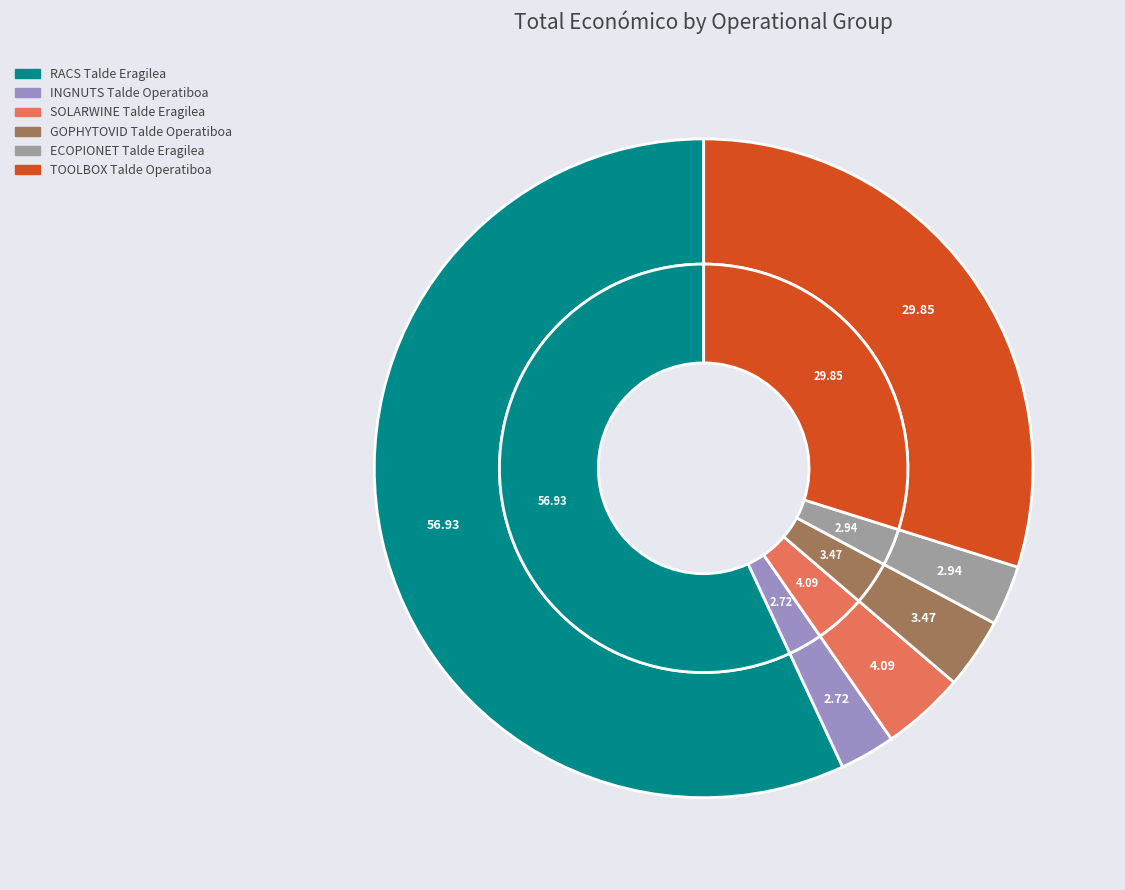

What is the majority slice?

RACS Talde Eragilea